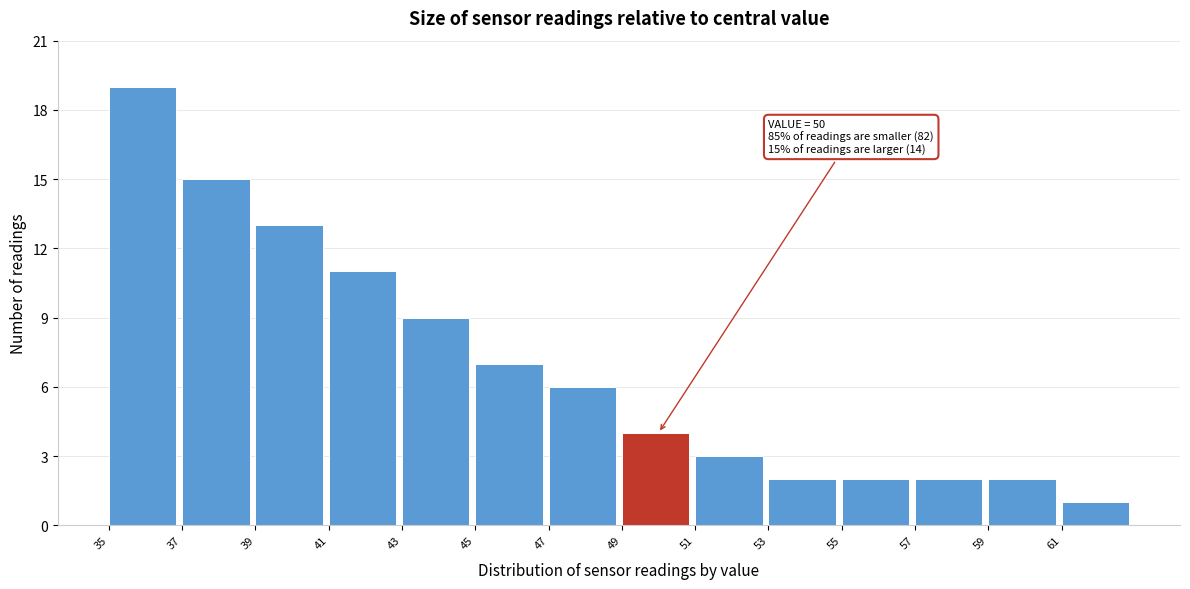

Which range on the x-axis has the tallest bar?

35 to 37